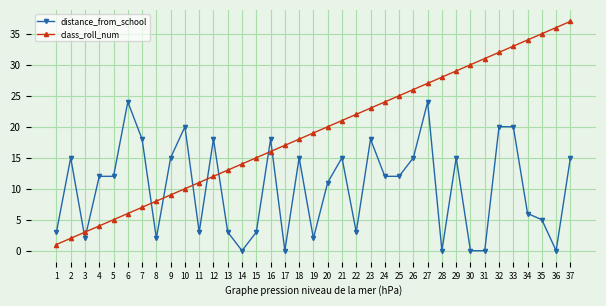

Reading left to right, list all the values displayed in this chart.

distance_from_school: 3	15	2	12	12	24	18	2	15	20	3	18	3	0	3	18	0	15	2	11	15	3	18	12	12	15	24	0	15	0	0	20	20	6	5	0	15
class_roll_num: 1	2	3	4	5	6	7	8	9	10	11	12	13	14	15	16	17	18	19	20	21	22	23	24	25	26	27	28	29	30	31	32	33	34	35	36	37